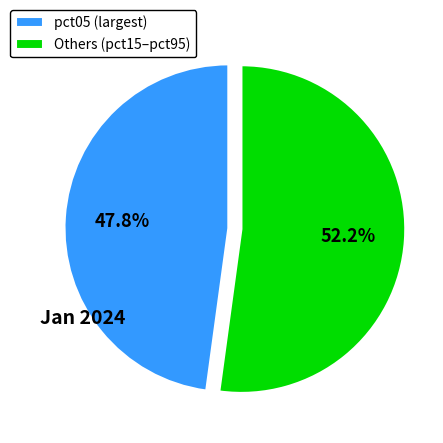

Count the number of slices in the pie.

2